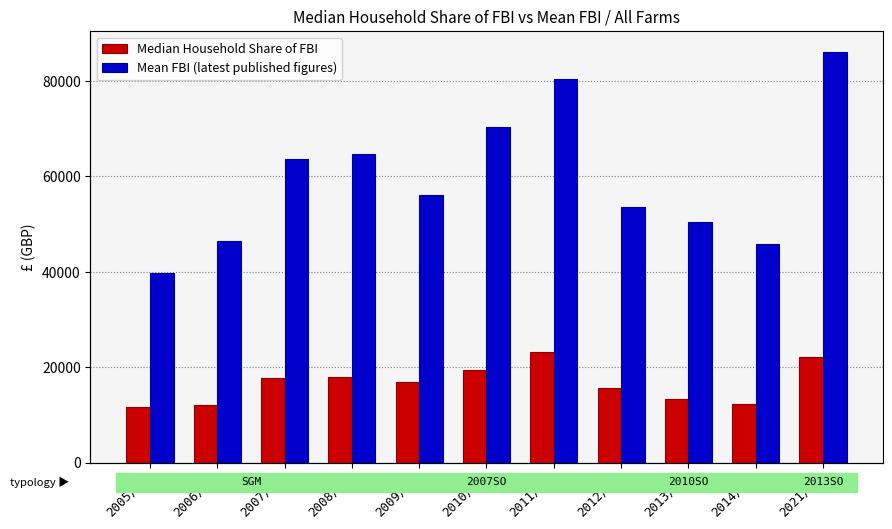

At which label is Median Household Share of FBI closest to 17550?

2007/08